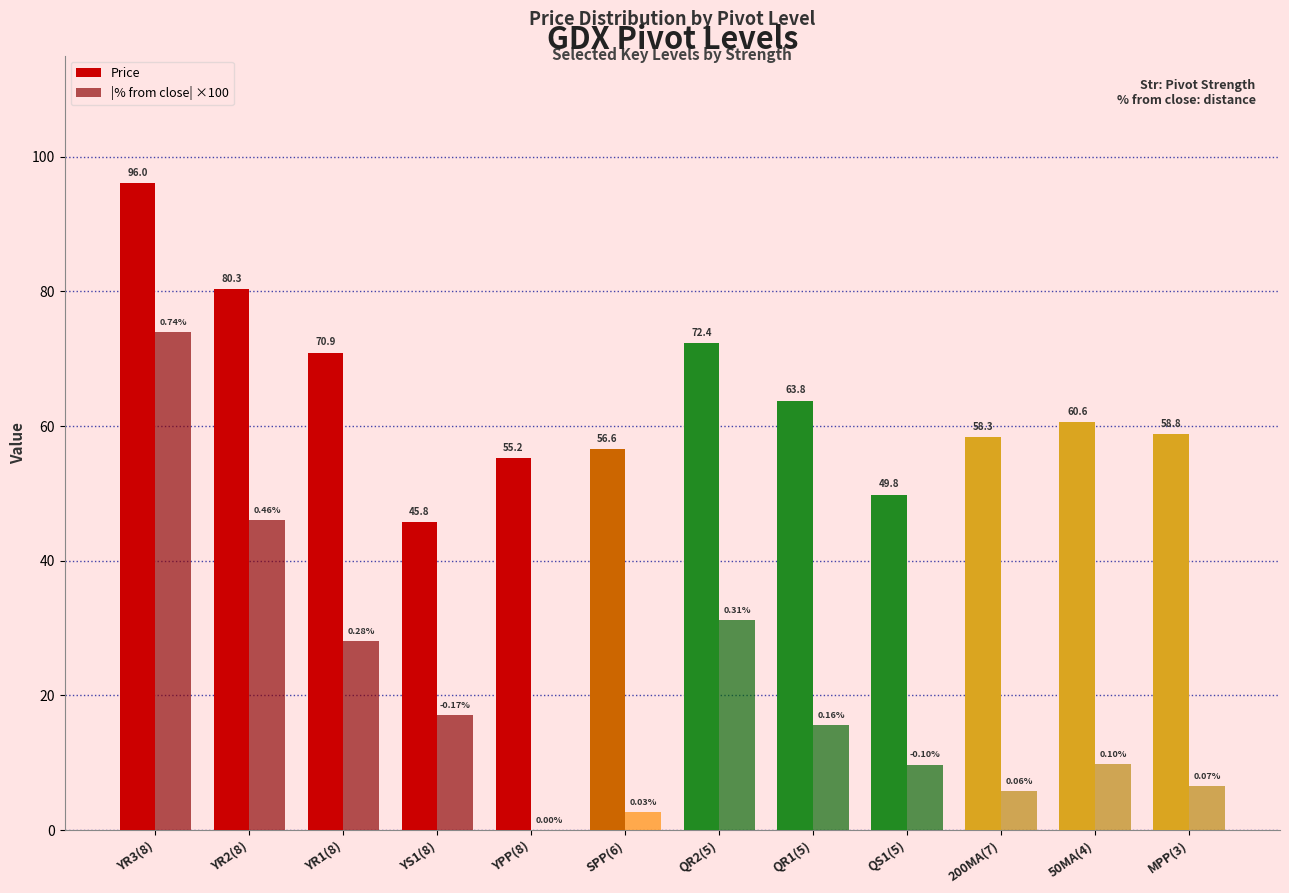

Are the bars horizontal?

No